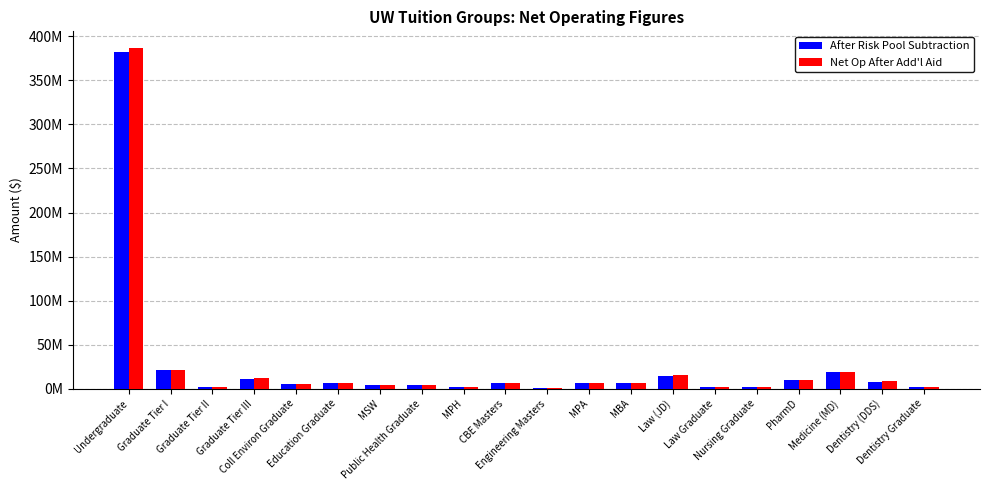

Are the bars horizontal?

No